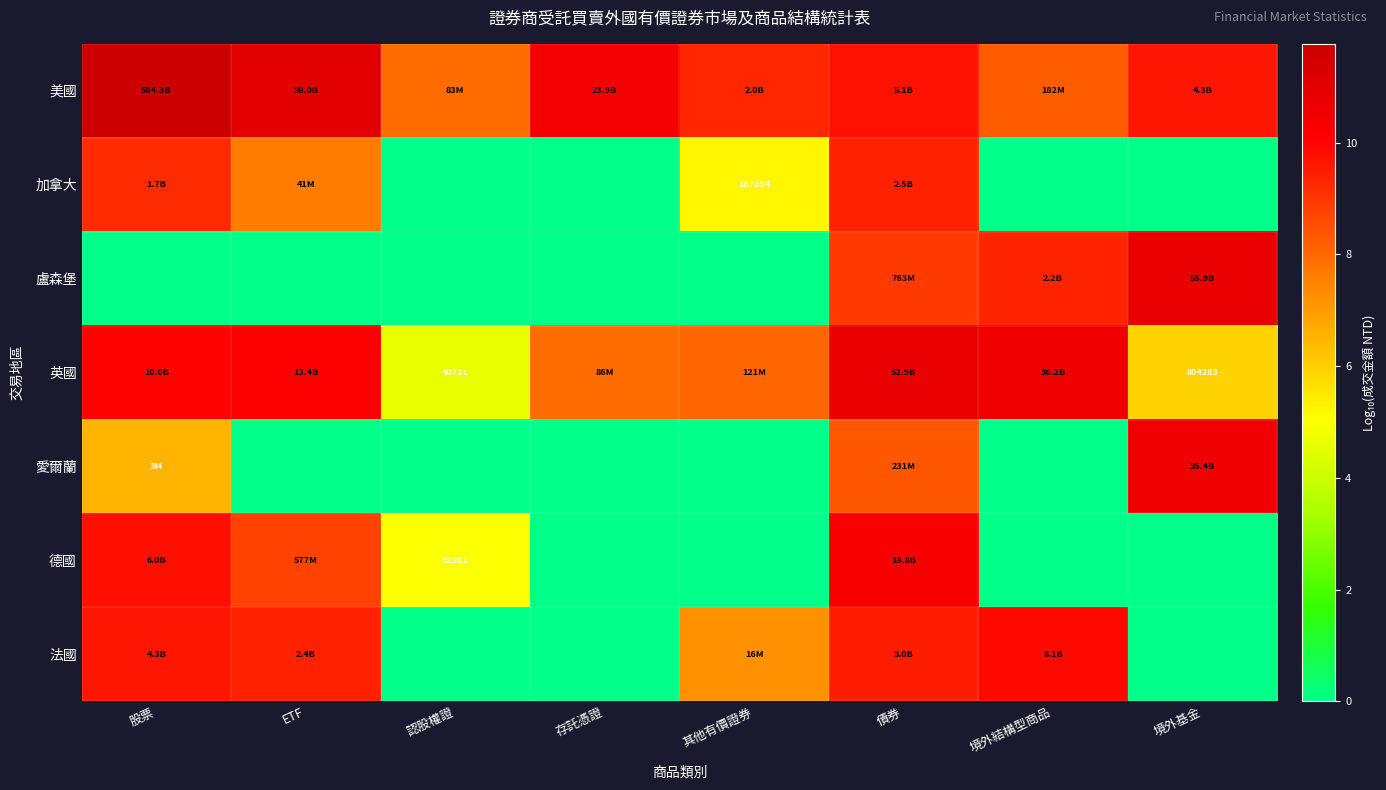

How many values in 盧森堡 are above zero?

3